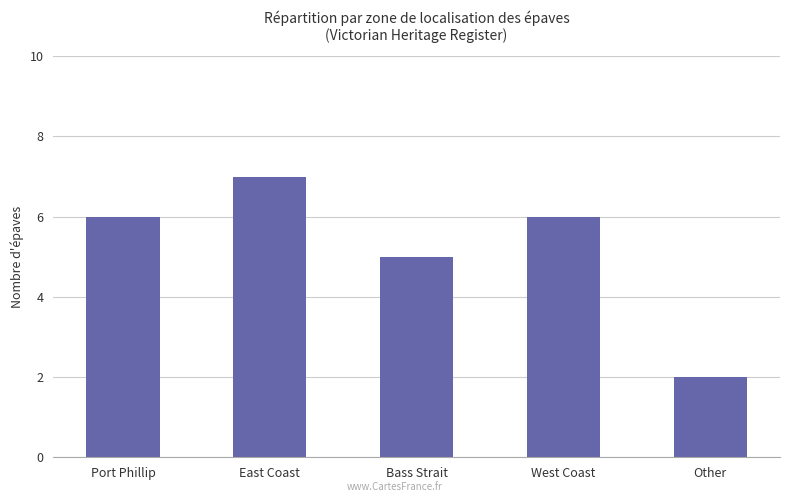

Which has a higher value, East Coast or Other?

East Coast